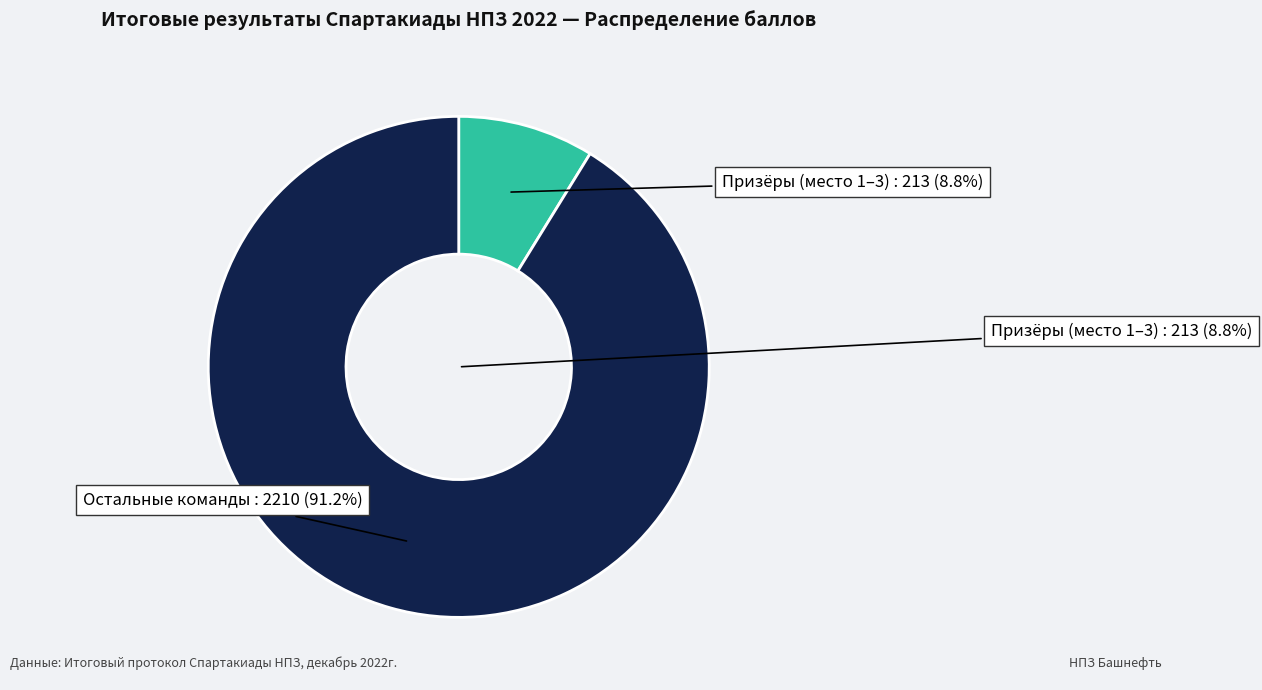

Is there a majority slice in this chart?

No